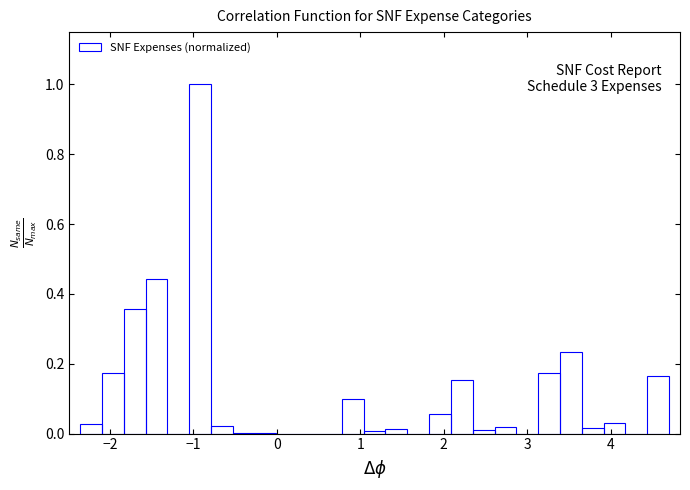

Read against the x-axis, roughly where is the centre of the tallest bar?

-0.9